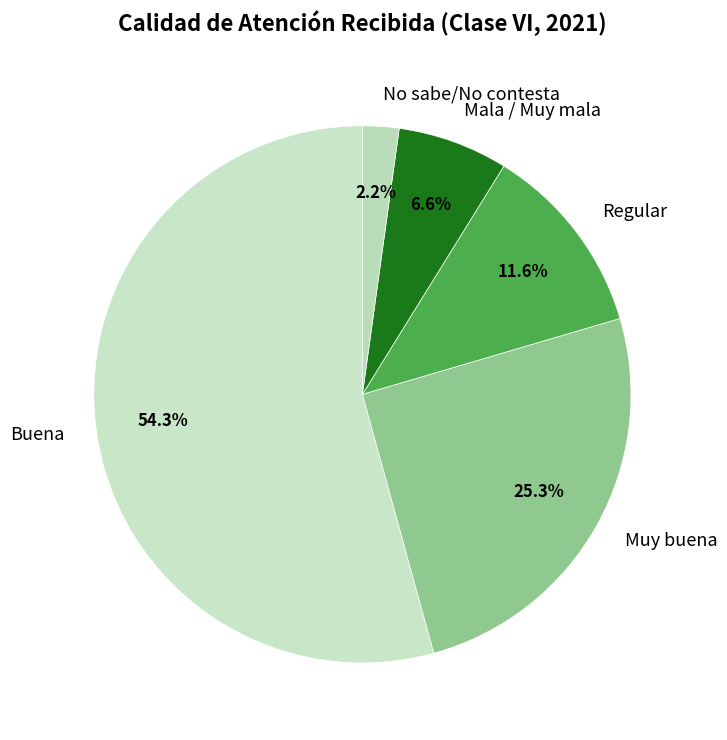

To the nearest percent, what is the difference between the largest and smallest slice percentages?

52%